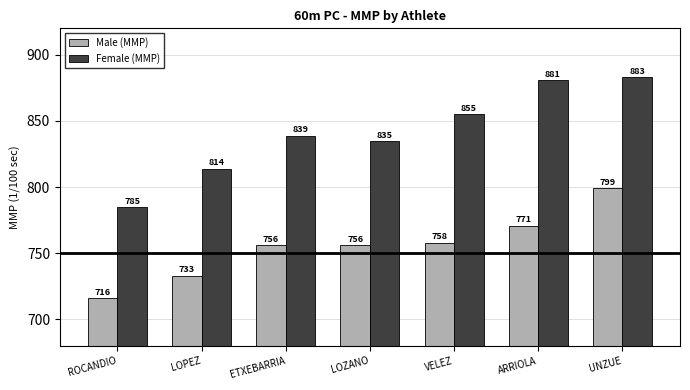

What is the label of the 2nd bar from the left?

LOPEZ